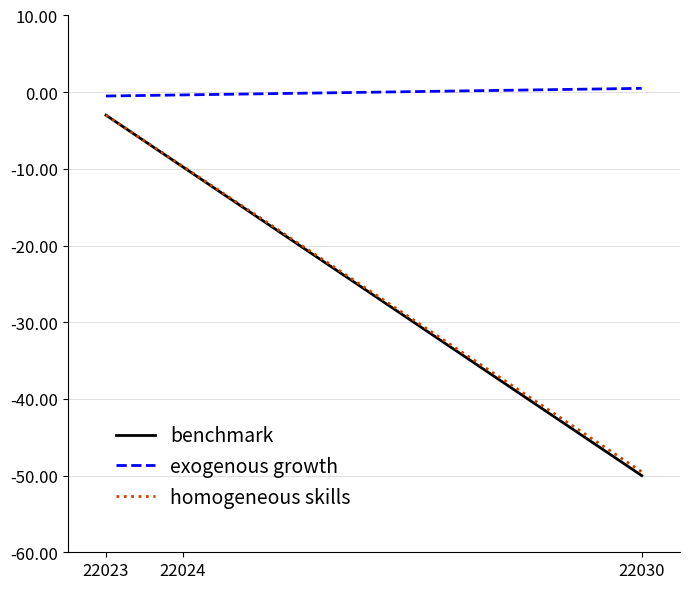

How many values in the benchmark series exceed -9?

1